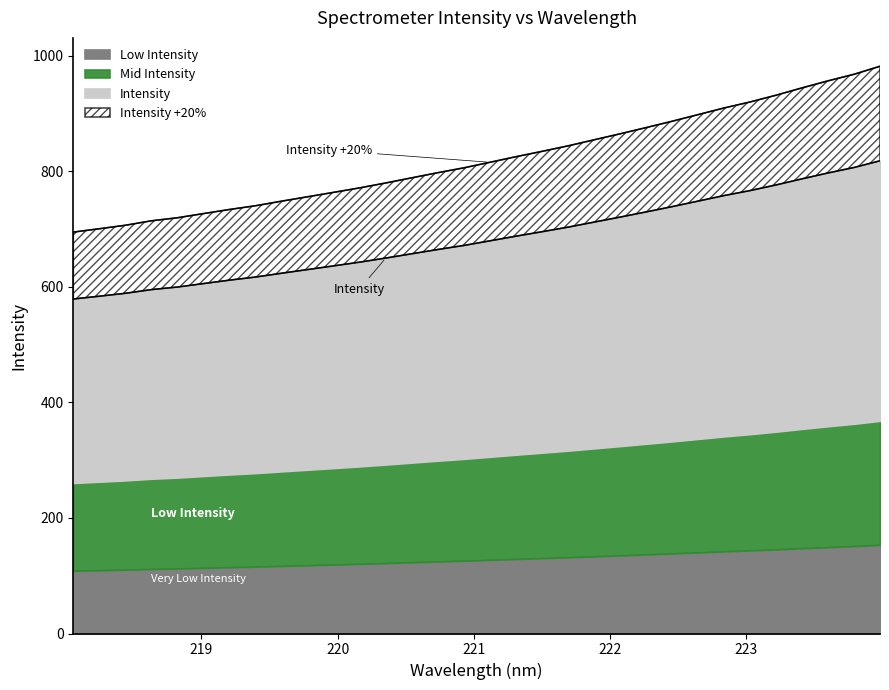

Which category has the highest value across all series?

223.9802